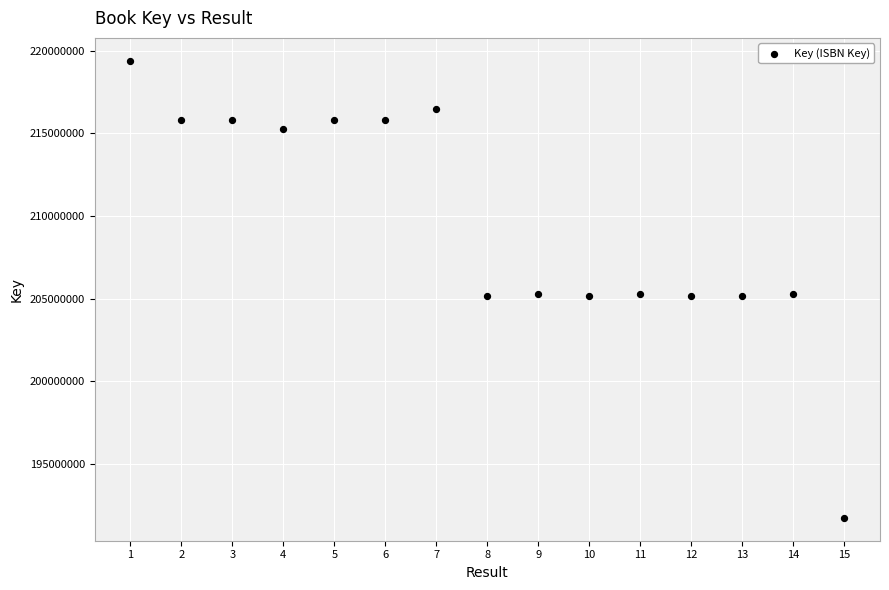

What is the range of Y values (max minus min)?

27666057